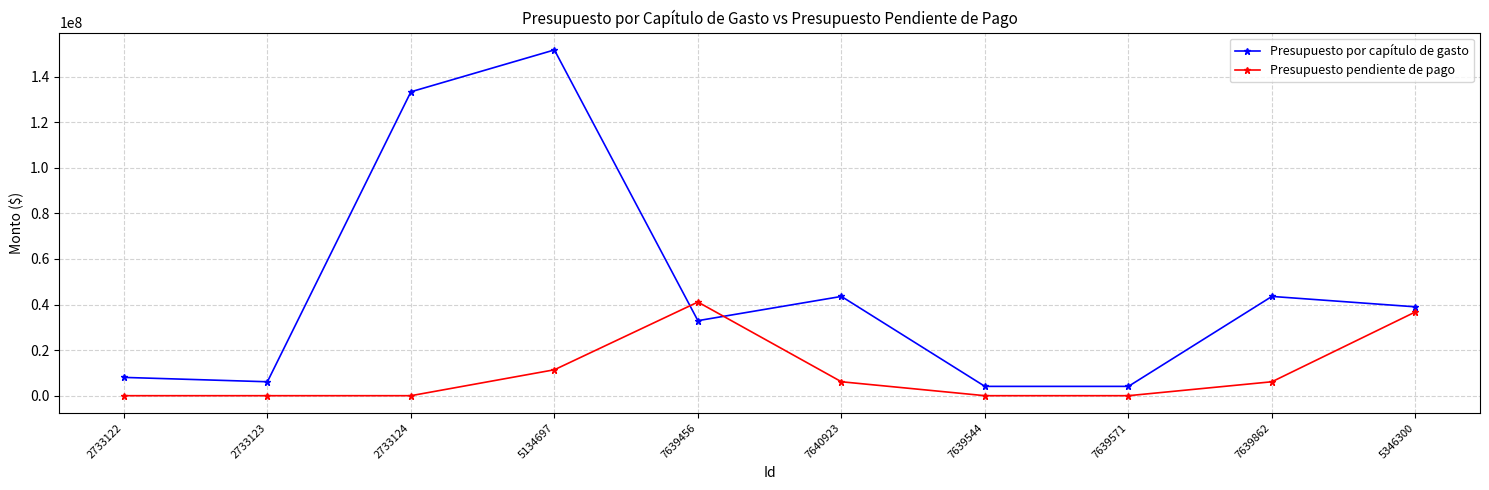

Rank the series by their average value, from lowest to highest.

Presupuesto pendiente de pago, Presupuesto por capítulo de gasto